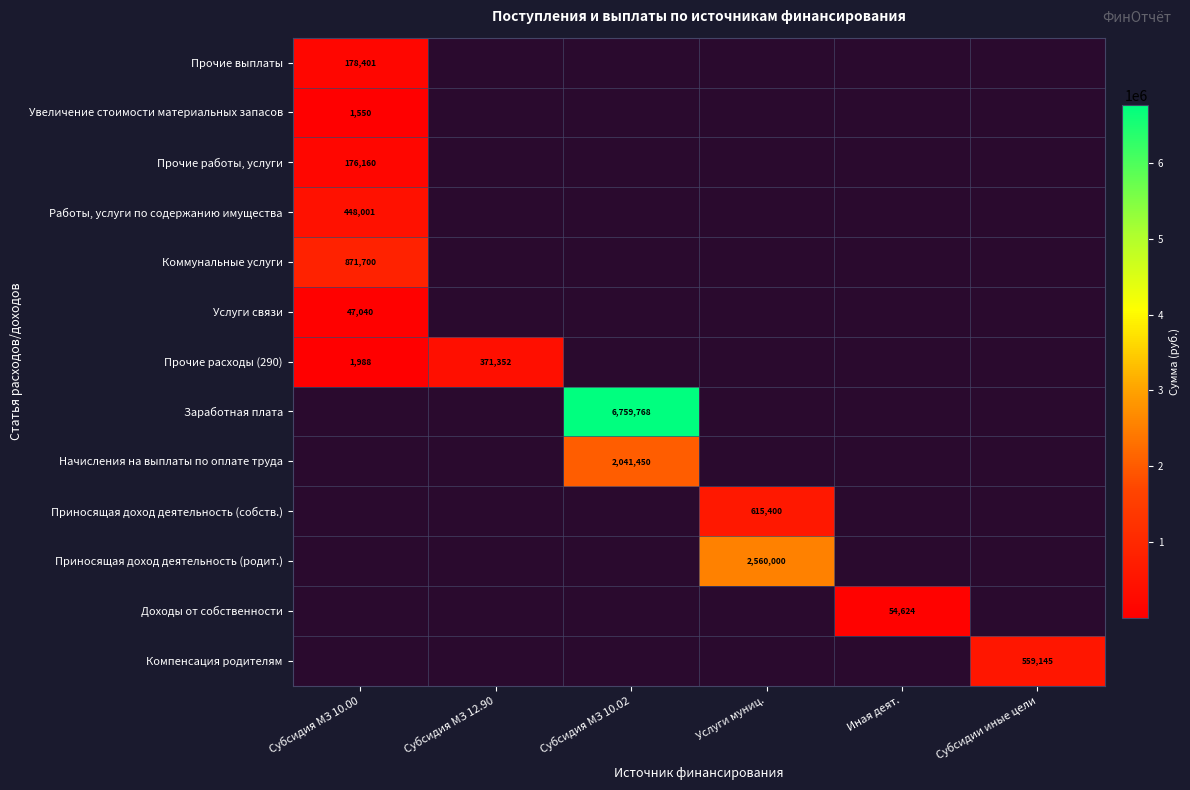

Is it true that Работы, услуги по содержанию имущества equals 106857 at Субсидия МЗ 10.00?

False